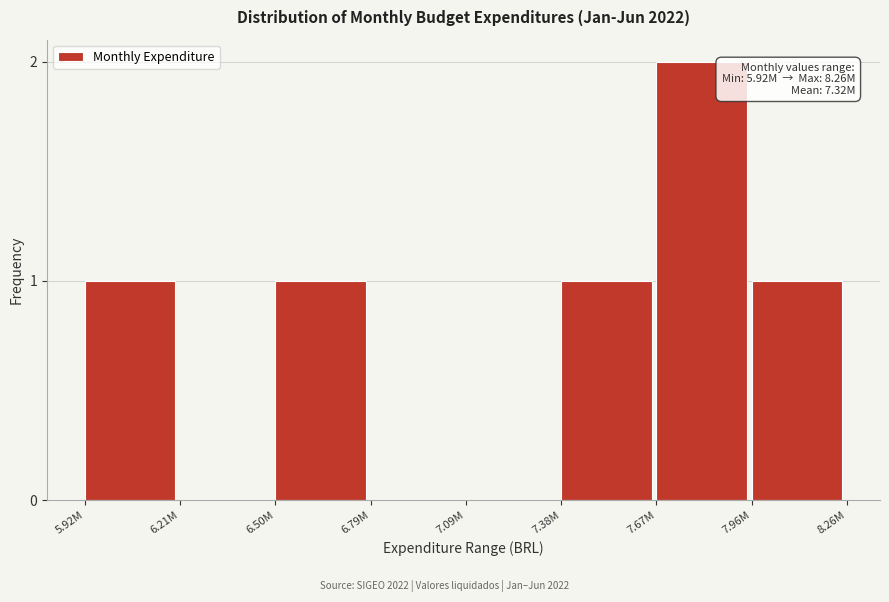

Reading left to right, what are all the values shown in this chart?

5.92M=1	6.21M=0	6.50M=1	6.79M=0	7.09M=0	7.38M=1	7.67M=2	7.96M=1